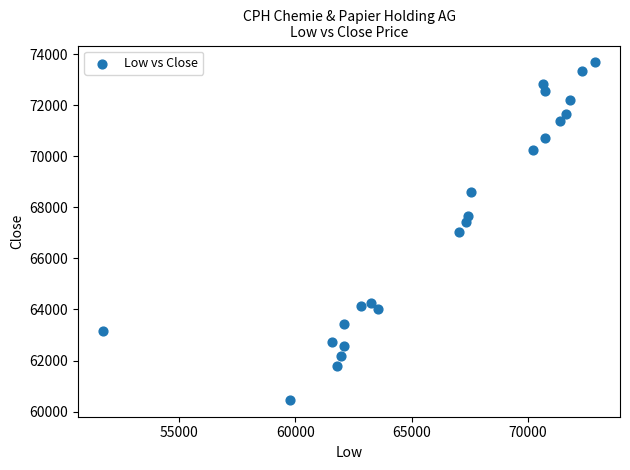

What is the range of X values (max minus min)?

21171